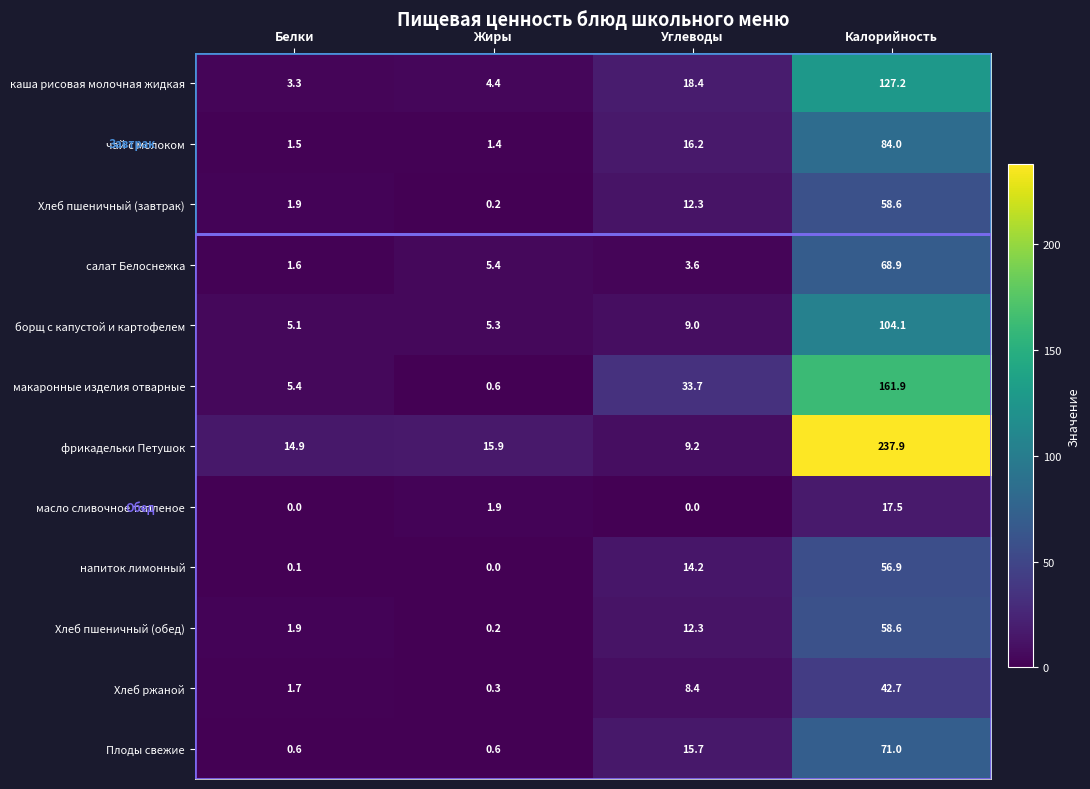

What is the sum of all Хлеб пшеничный (обед) values?

73.0